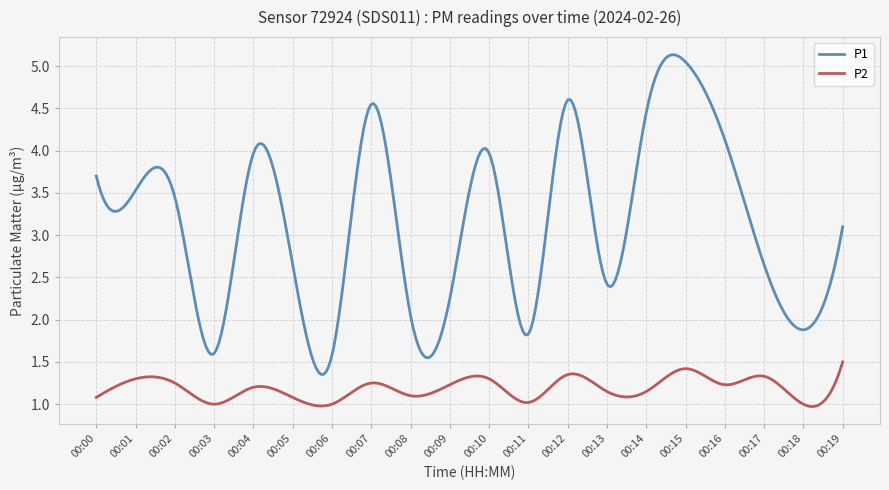

Rank the series by their average value, from highest to lowest.

P1, P2